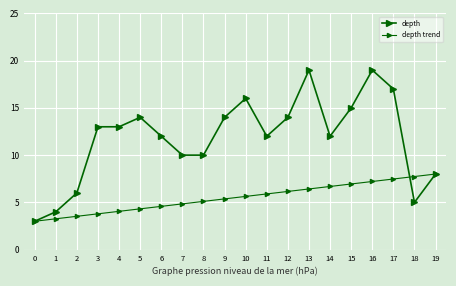

Which series ends up on top after the final intersection of depth trend and depth?

depth trend